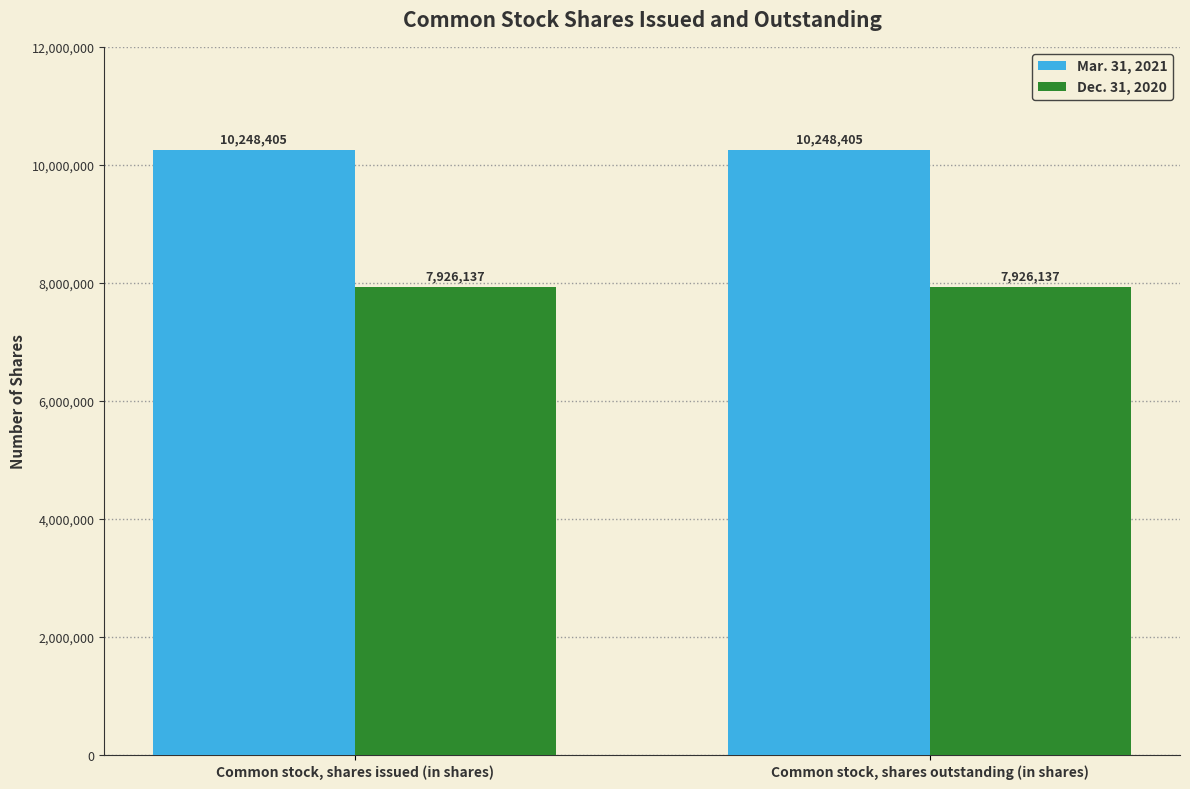

What is the spread (max minus min) of values at Common stock, shares issued (in shares)?

2322268